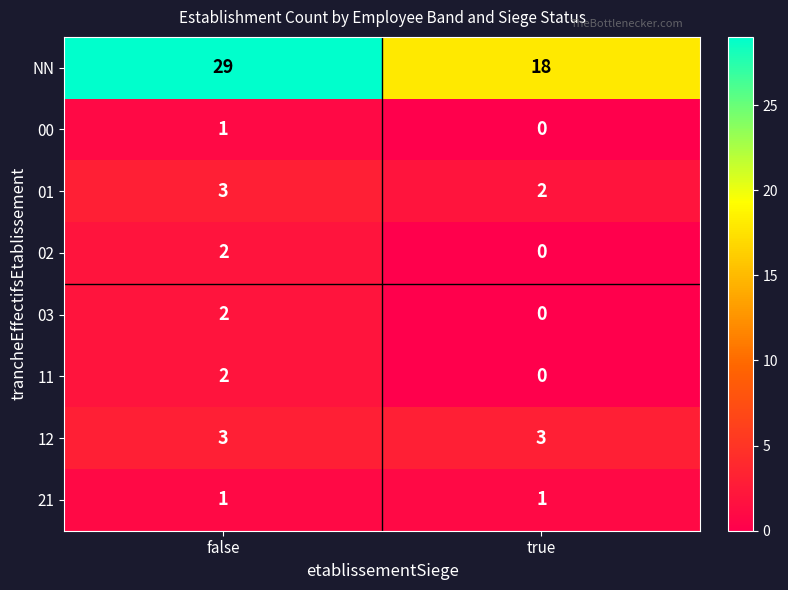

Which series changed the most between false and true?

NN